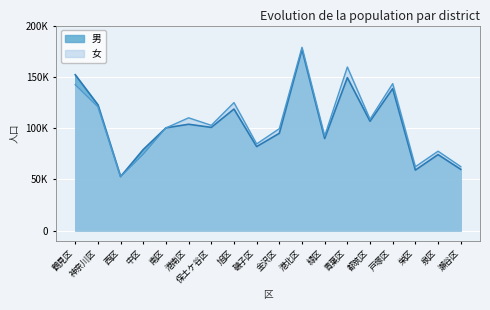

Which series changed the most between 都筑区 and 戸塚区?

女